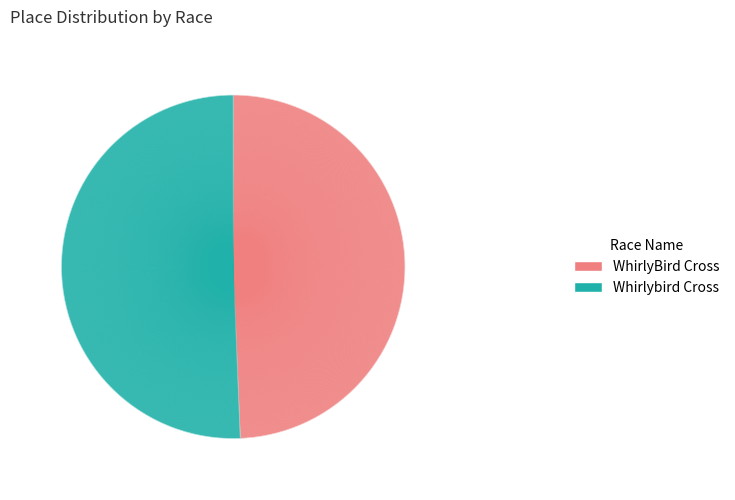

The Whirlybird Cross slice represents 57% of the pie. True or false?

False